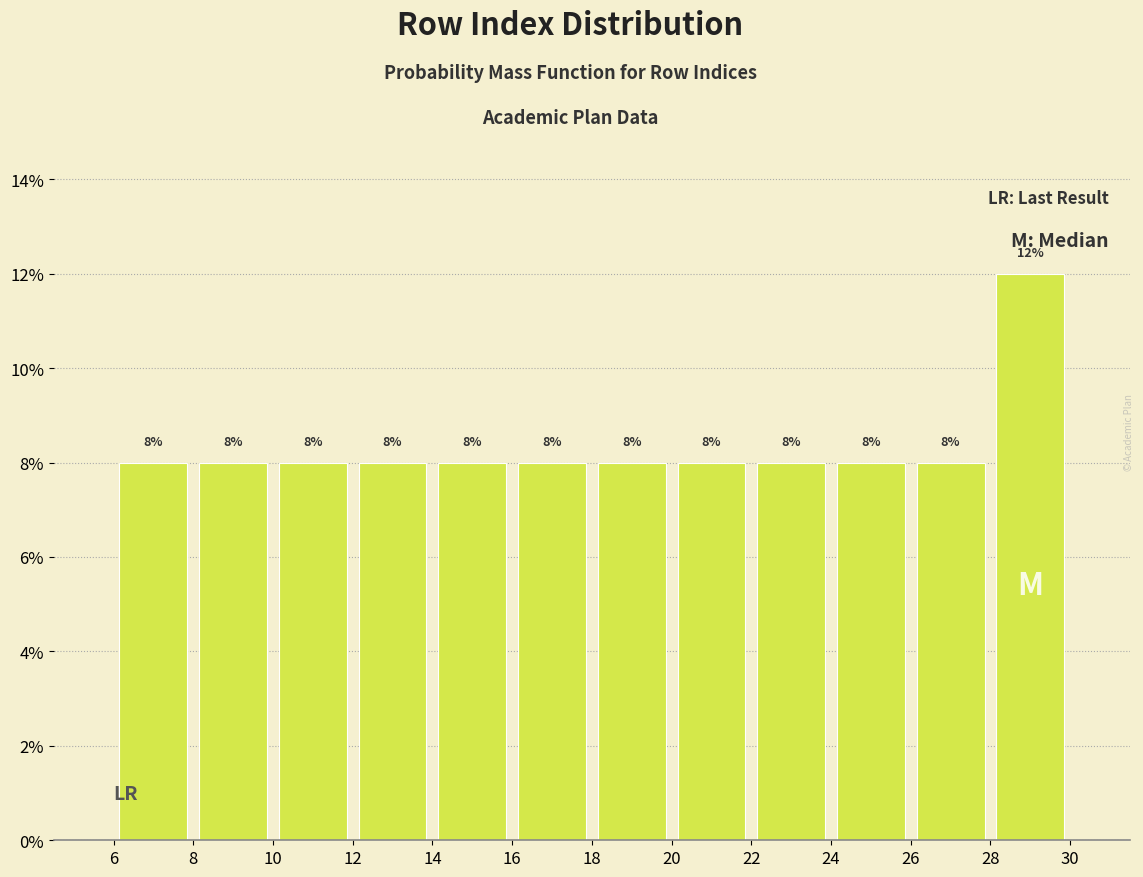

Reading left to right, list every bar in this chart as the range it spans on the x-axis followed by its height.

6 to 8: 8
8 to 10: 8
10 to 12: 8
12 to 14: 8
14 to 16: 8
16 to 18: 8
18 to 20: 8
20 to 22: 8
22 to 24: 8
24 to 26: 8
26 to 28: 8
28 to 30: 12